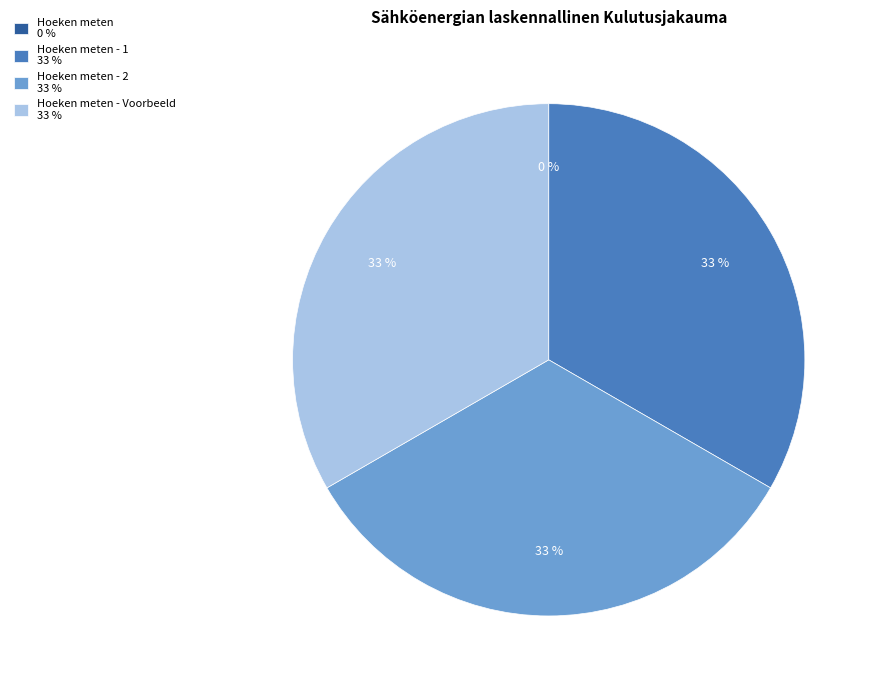

Is Hoeken meten - 1 33 % the majority of the pie?

No